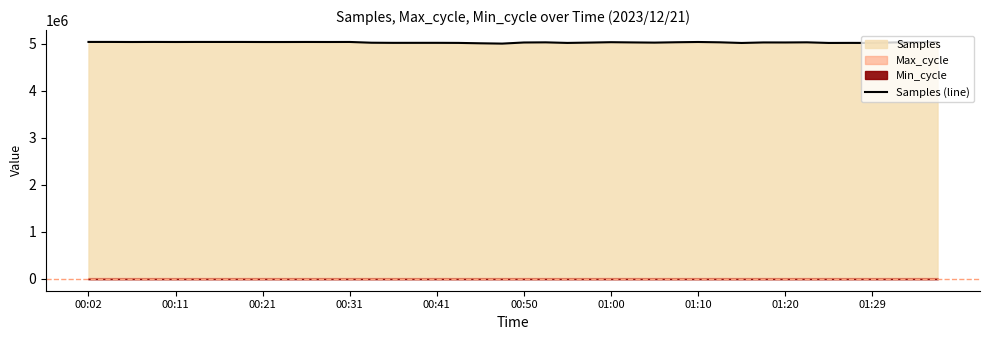

At which category does the chart reach its peak across all series?

00:02